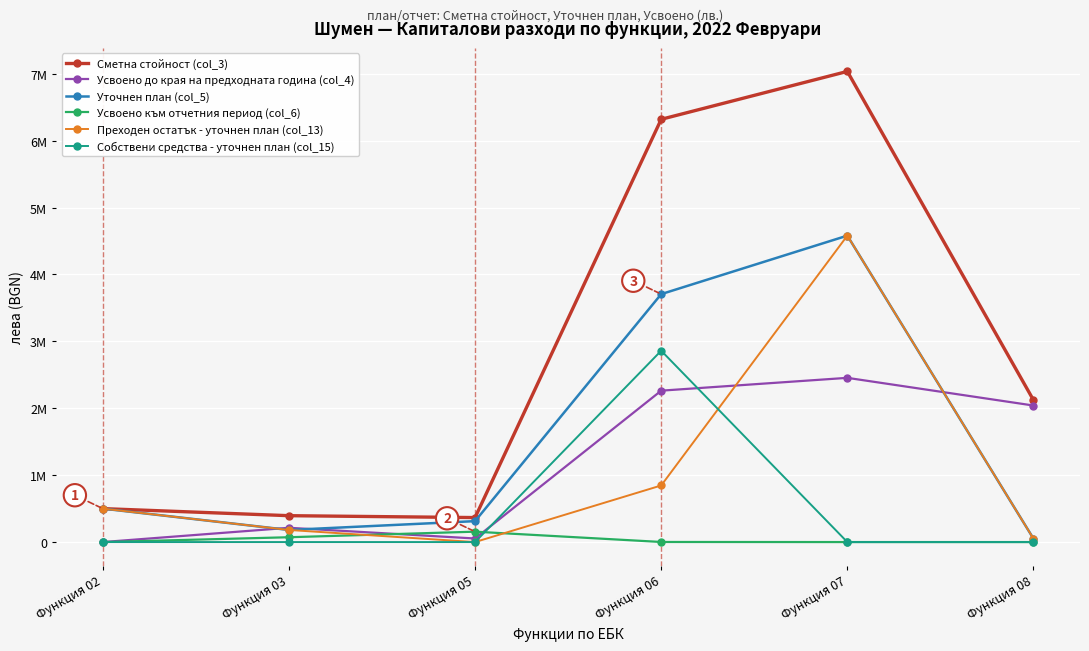

What is the sum of the Уточнен план (col_5) values at Функция 08 and Функция 05?

364071